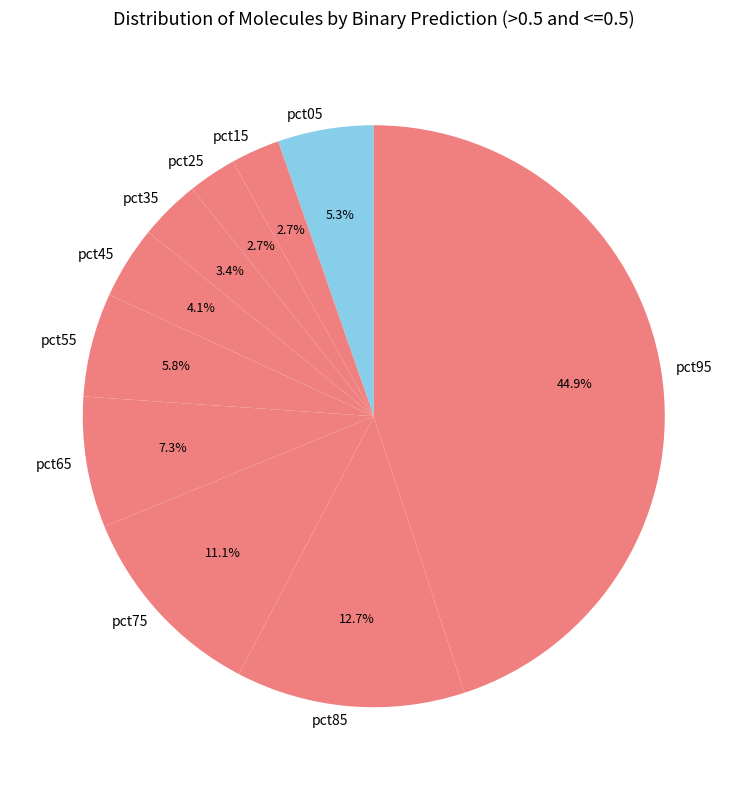

Which slice is the largest?

pct95